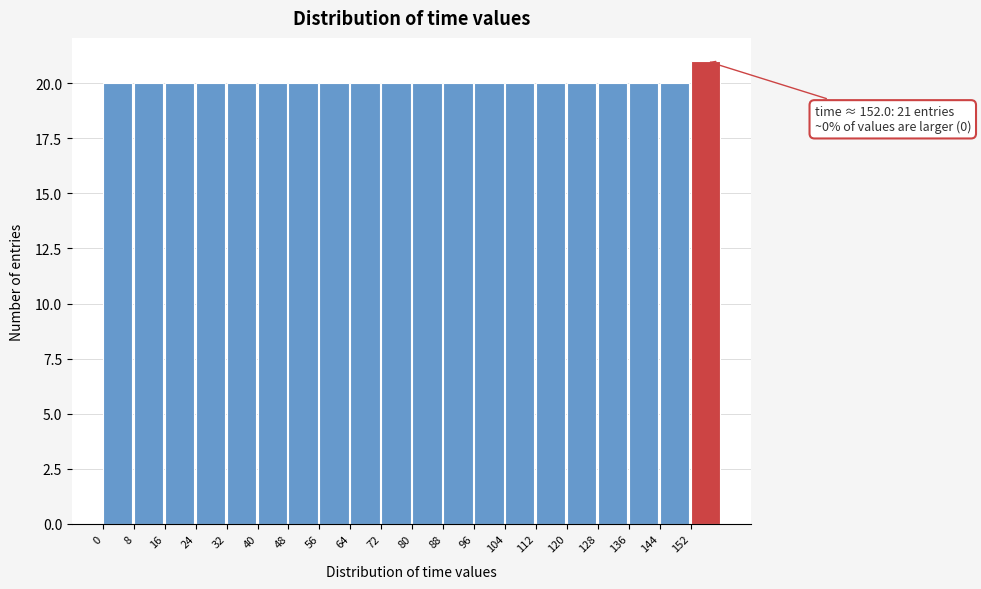

Over which range of the x-axis is the bar tallest?

152 to 160